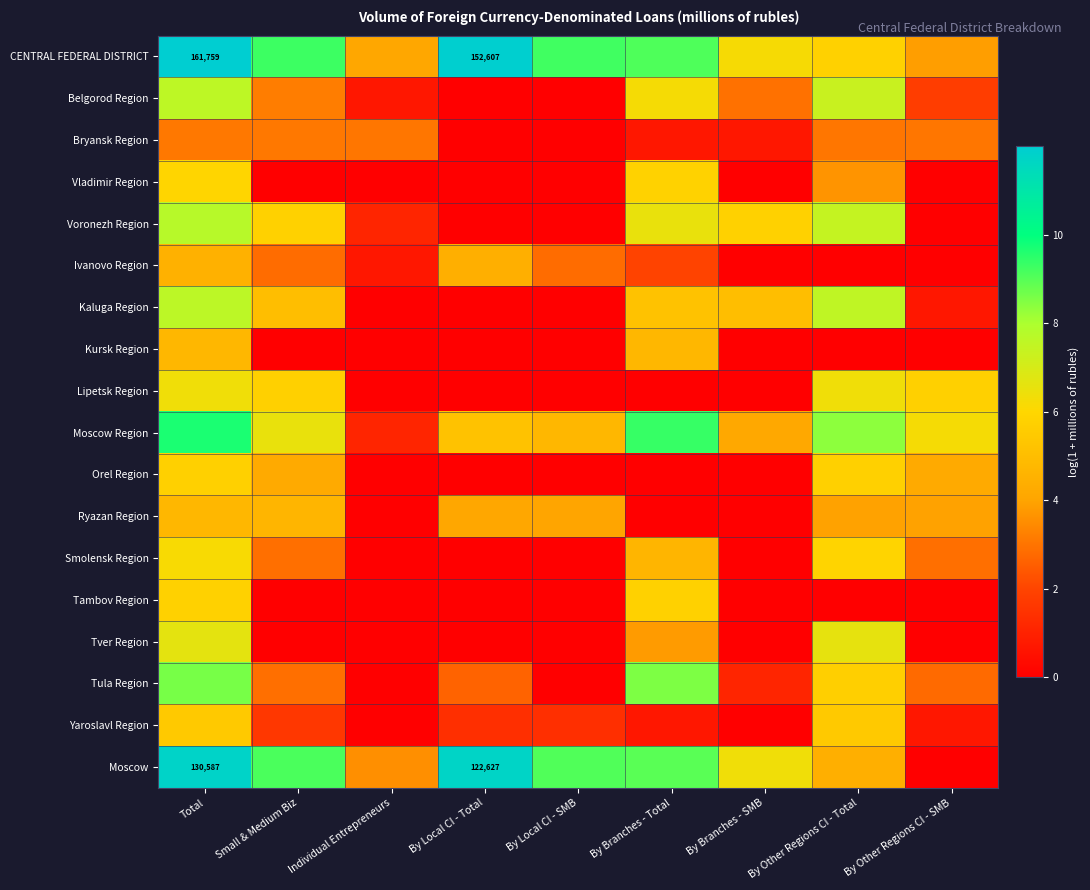

At which label does Moscow reach its peak?

Total